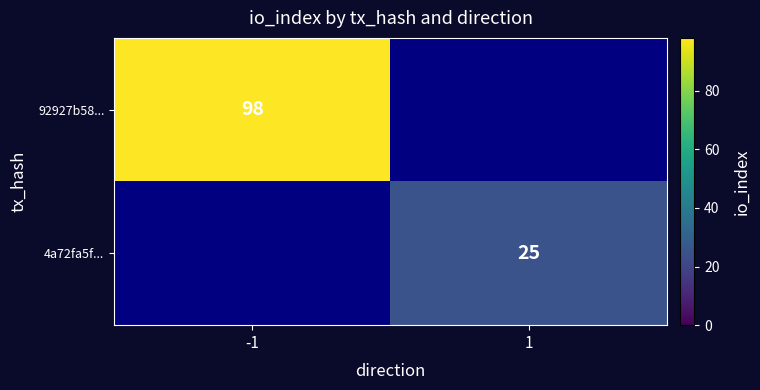

The 4a72fa5f... series shows 34.8 at 1. True or false?

False